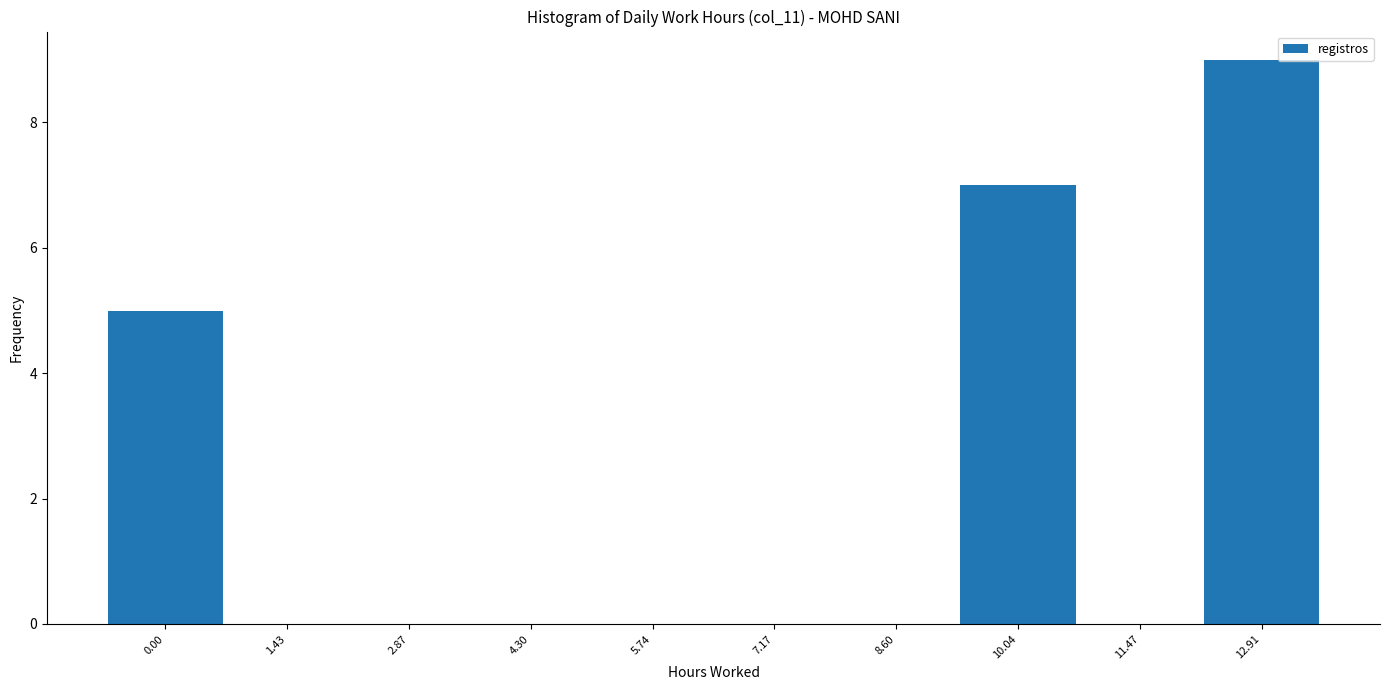

Reading left to right, transcribe all the data shown in this chart.

0.00=5	1.43=0	2.87=0	4.30=0	5.74=0	7.17=0	8.60=0	10.04=7	11.47=0	12.91=9